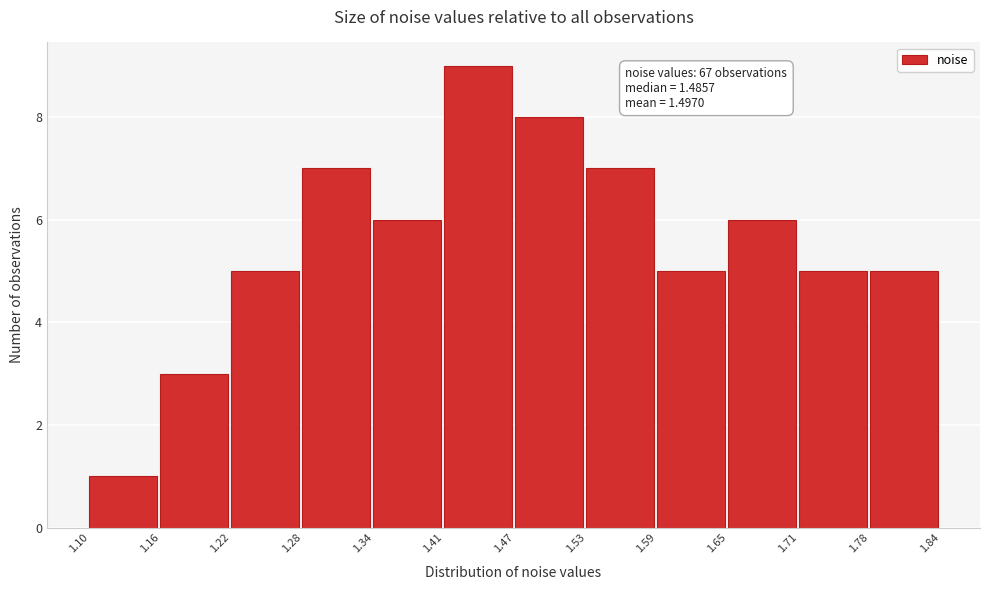

Which range on the x-axis has the tallest bar?

1.41 to 1.47